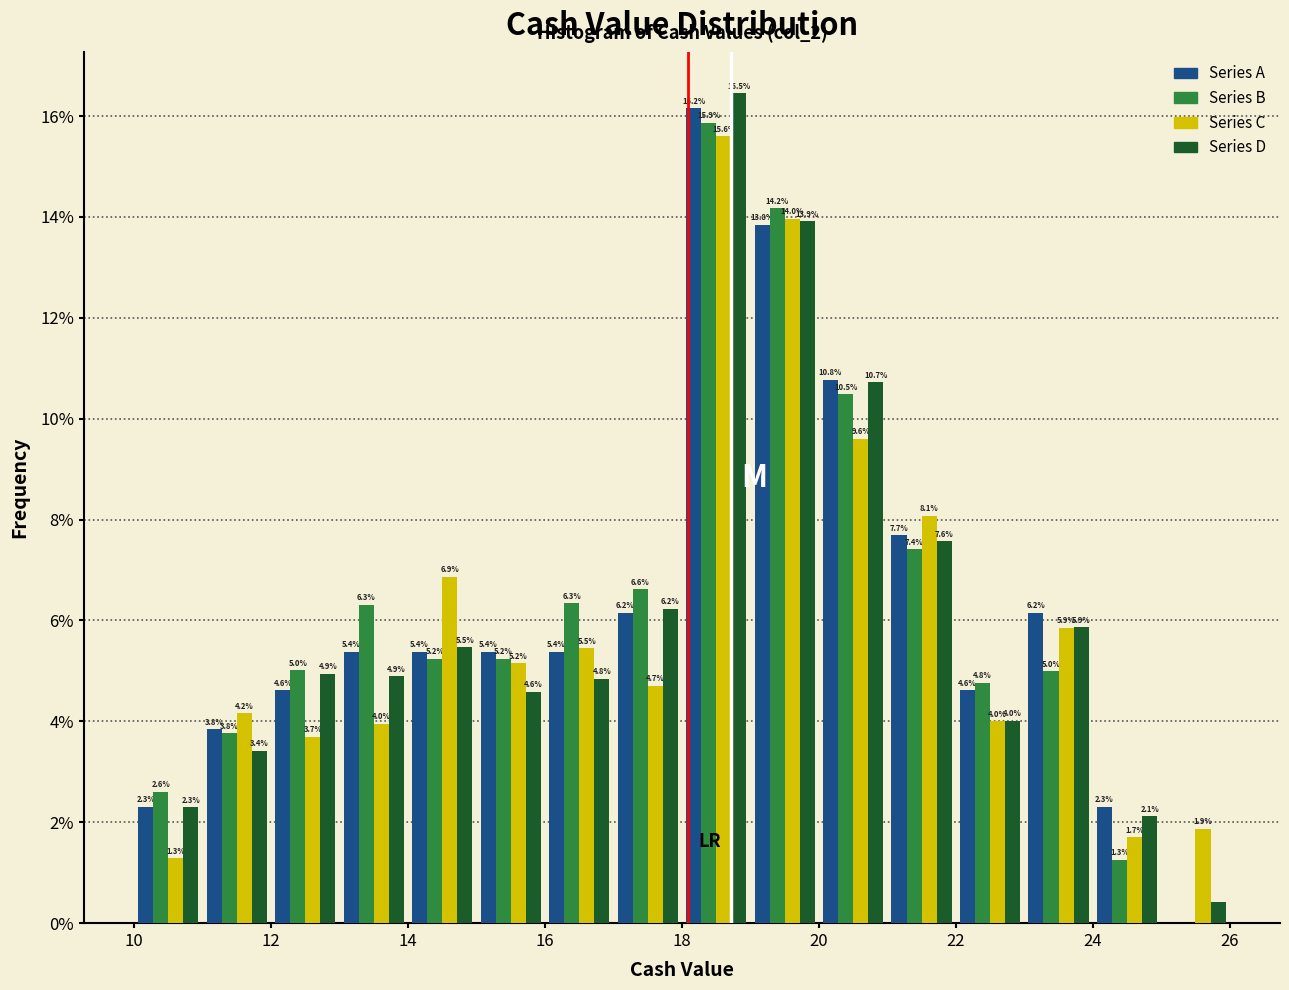

In the Series D series, which range on the x-axis has the tallest bar?

18 to 19